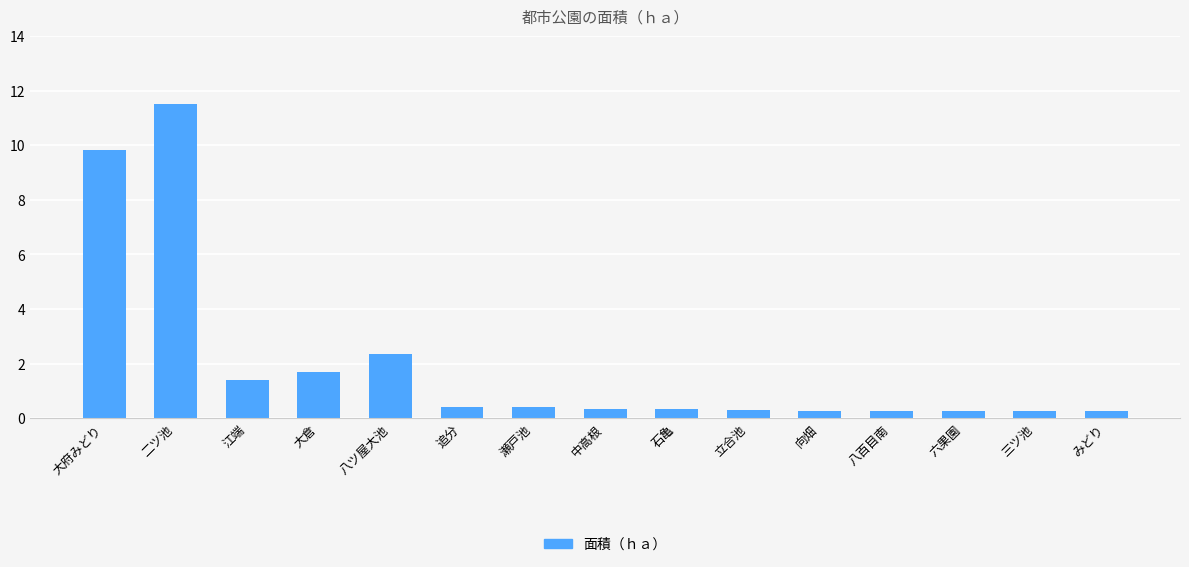

Read the value at 追分.

0.4